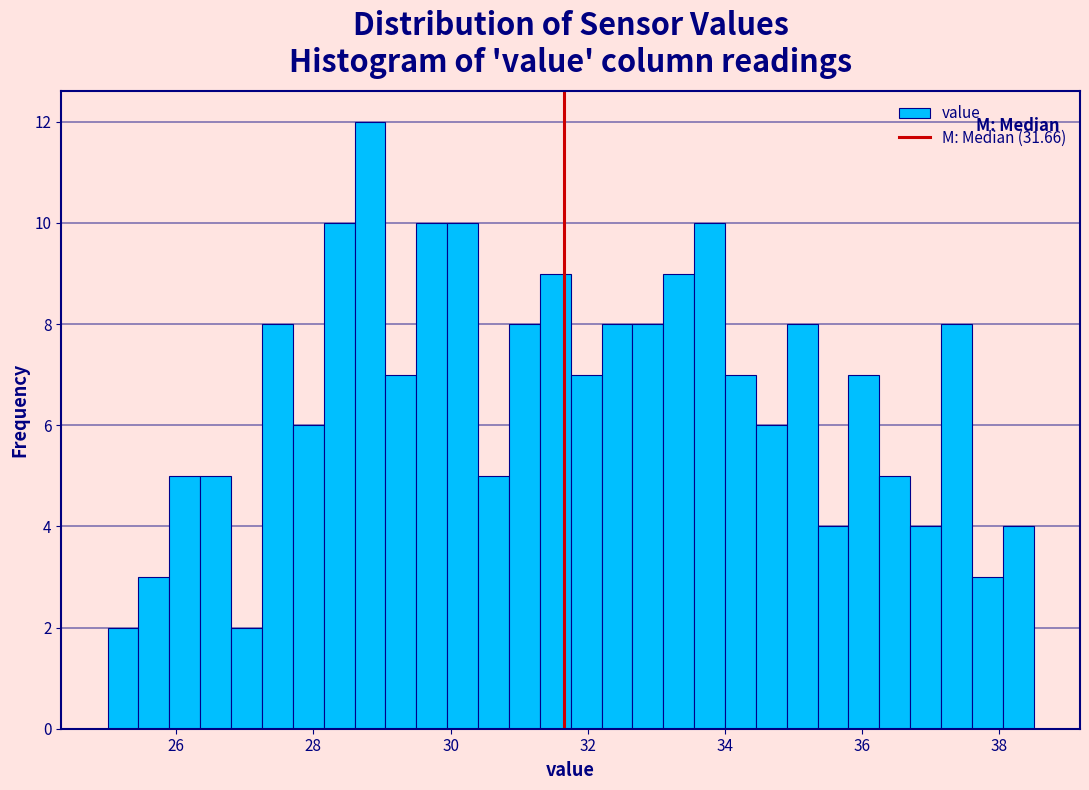

Read against the x-axis, roughly where is the centre of the tallest bar?

28.8